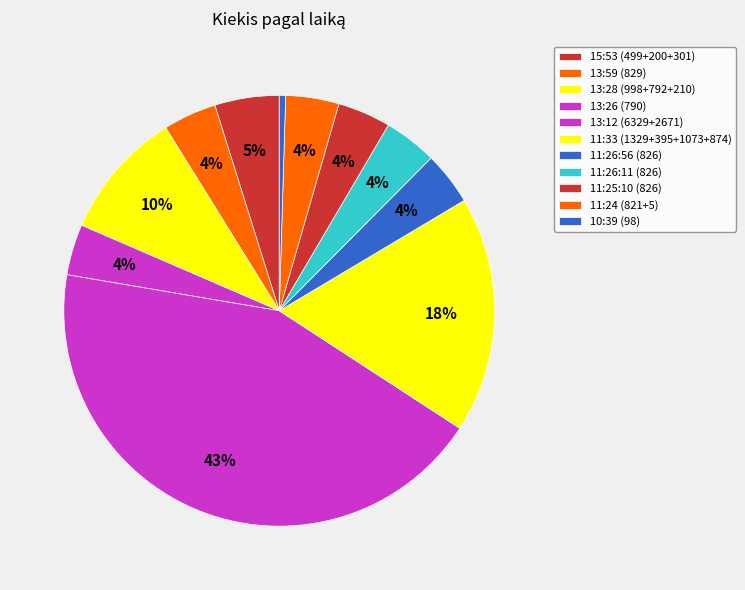

Count the number of slices in the pie.

11